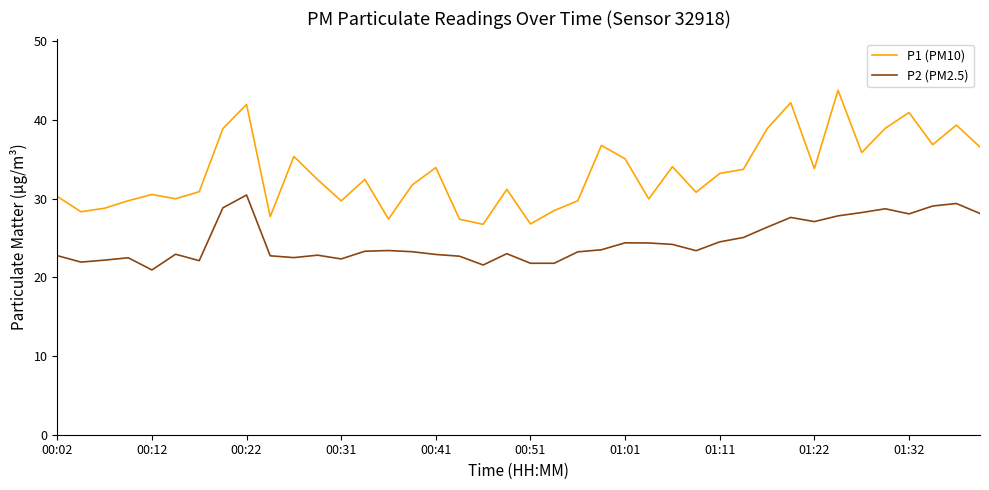

Which series has the largest total across all categories?

P1 (PM10)